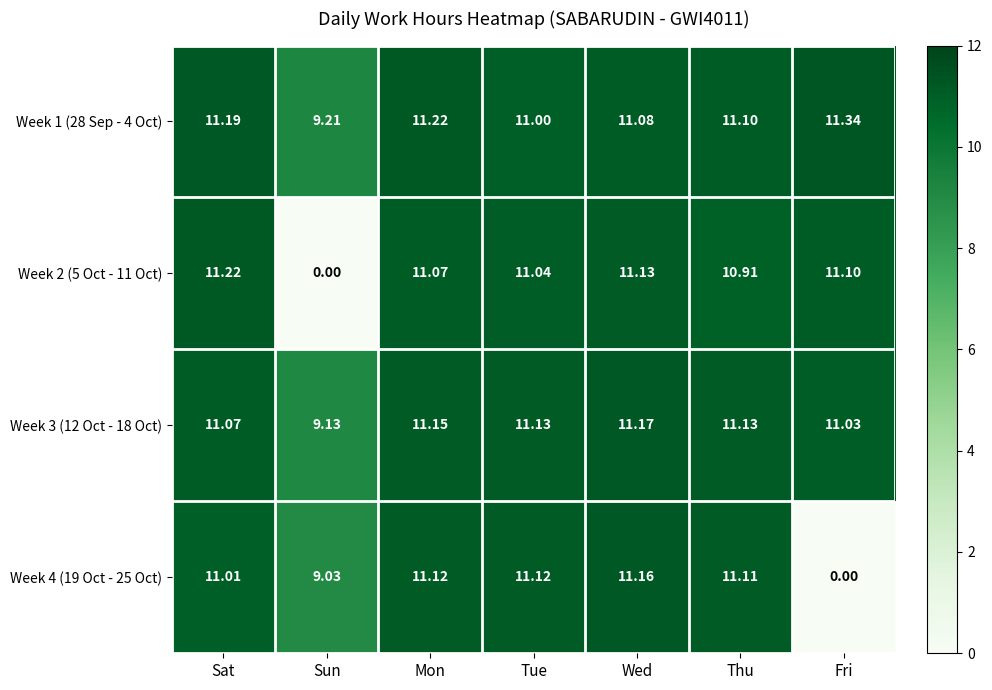

What is the difference between the highest and lowest values at Sun?

9.2